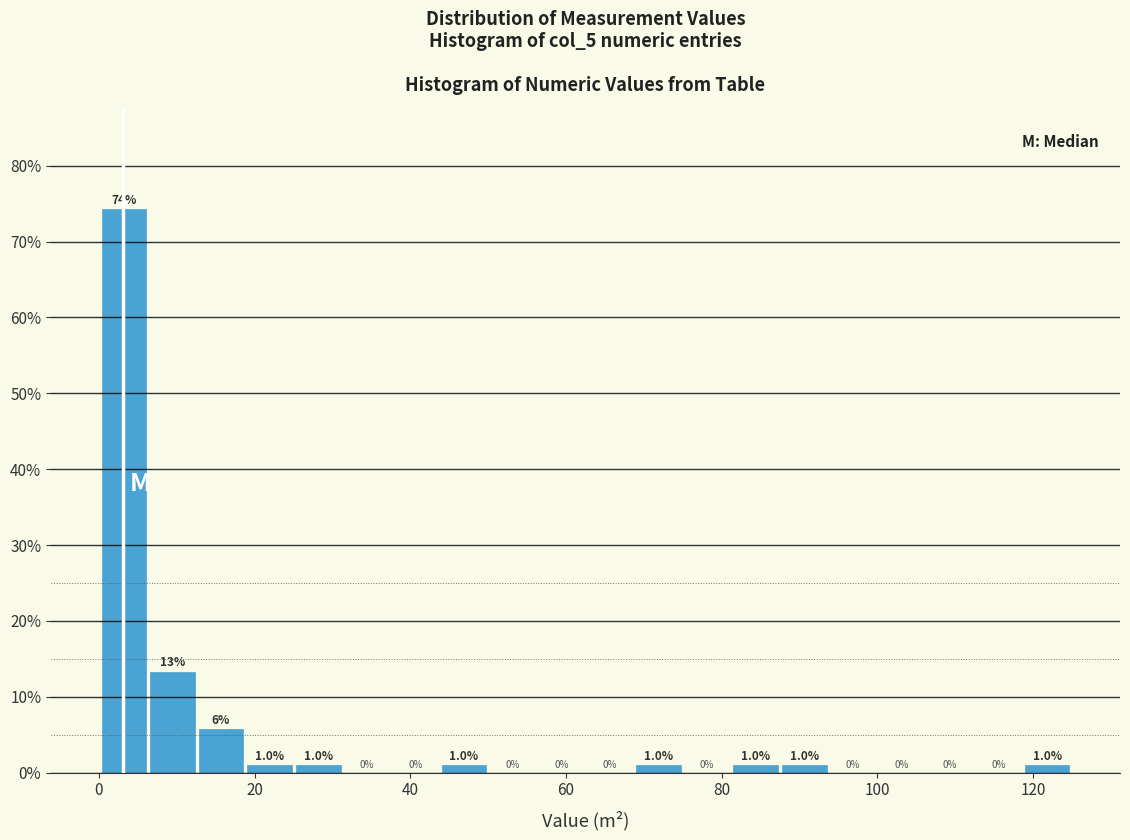

Around what value on the x-axis is the tallest bar? Give the approximate position of its centre, as read against the axis.

4